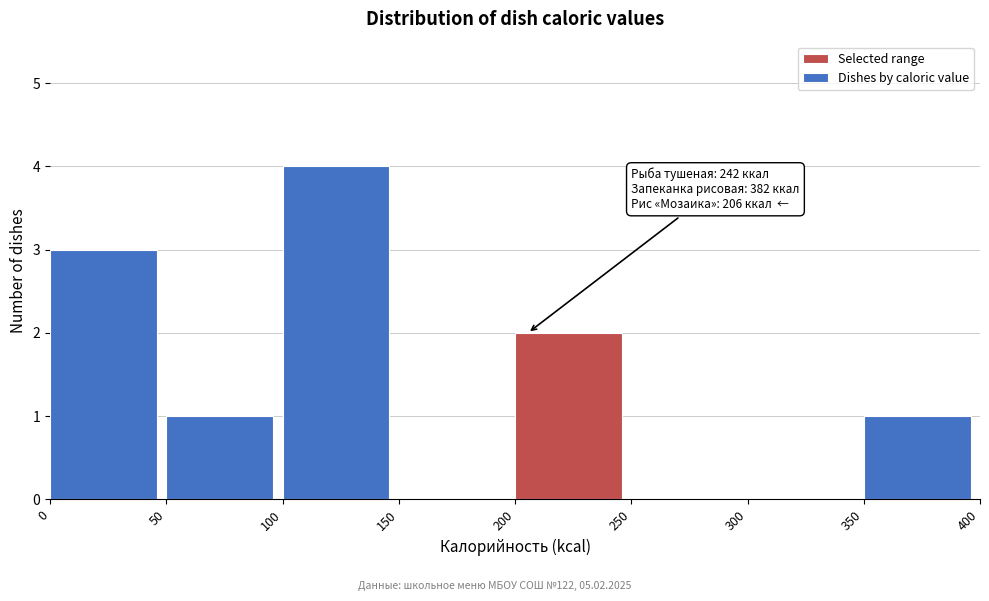

Which range on the x-axis has the tallest bar?

100 to 150